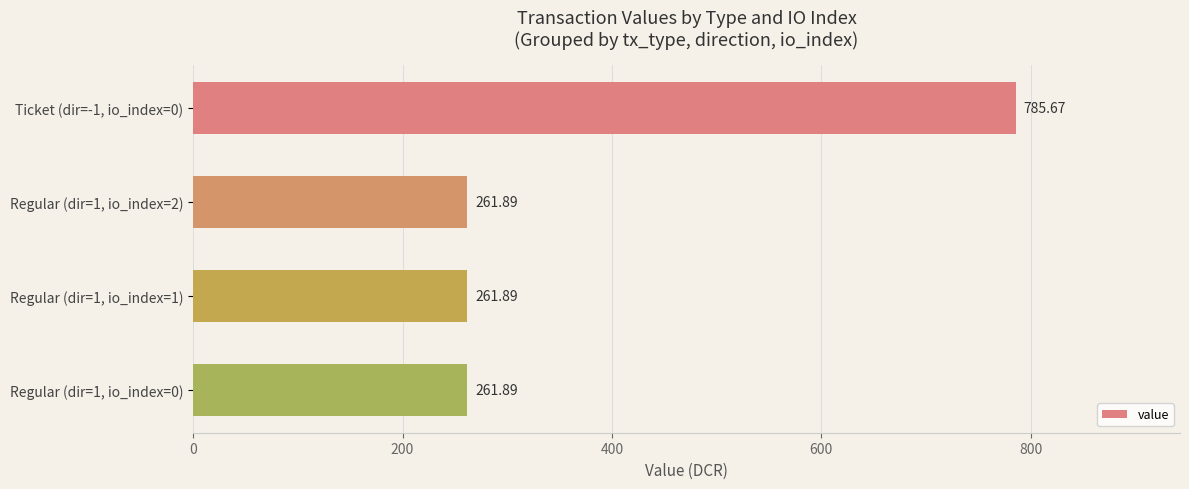

Does the chart contain stacked bars?

No